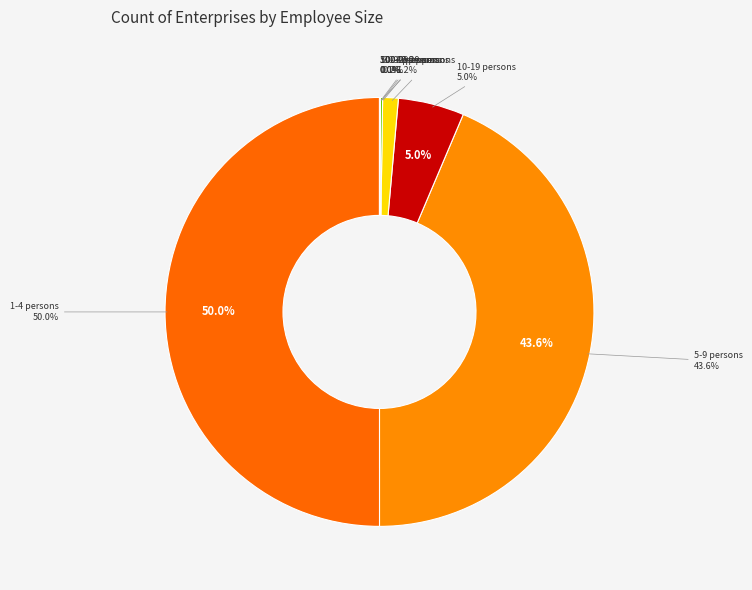

Count the number of slices in the pie.

8